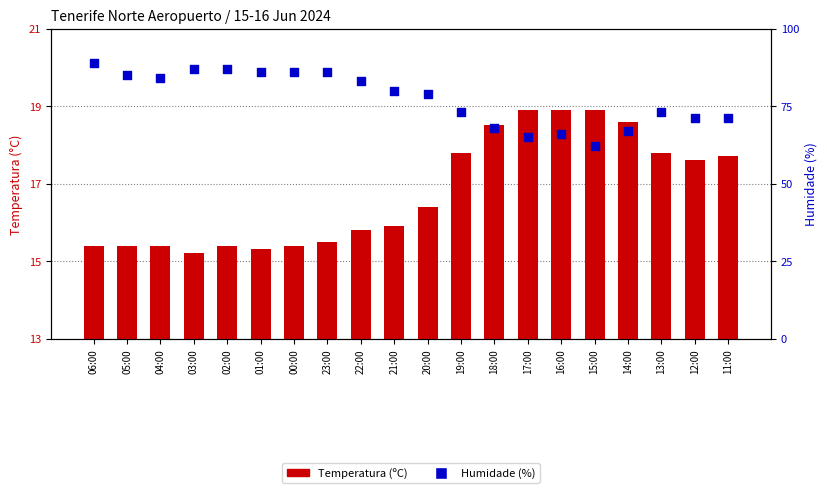

Which series has the largest Y range (max minus min)?

Humidade (%)